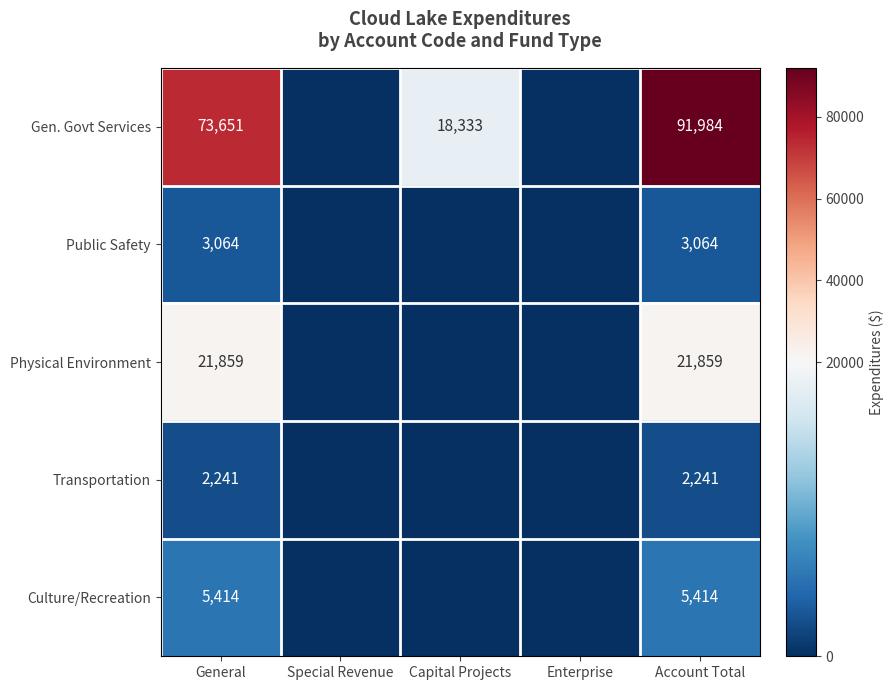

What is the sum of the Gen. Govt Services values at Account Total and General?

165635